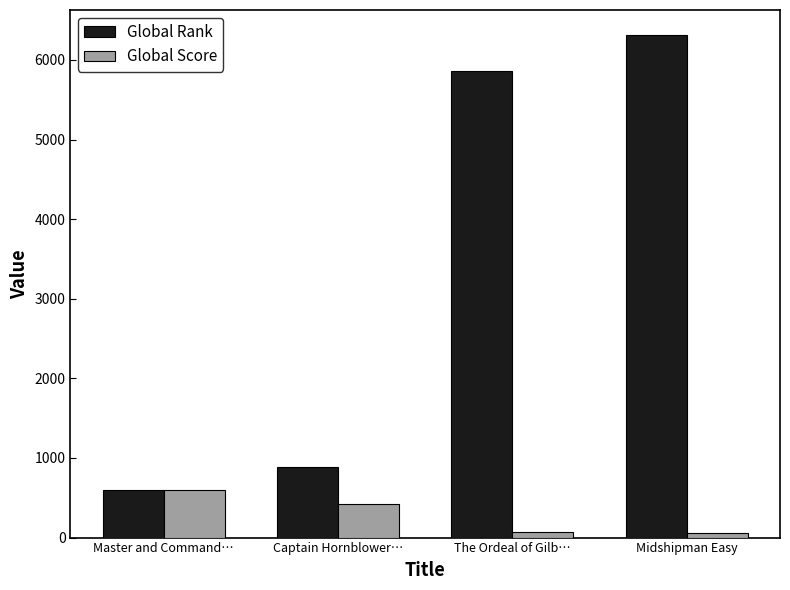

What is the label of the 2nd bar from the right?

The Ordeal of Gilb…